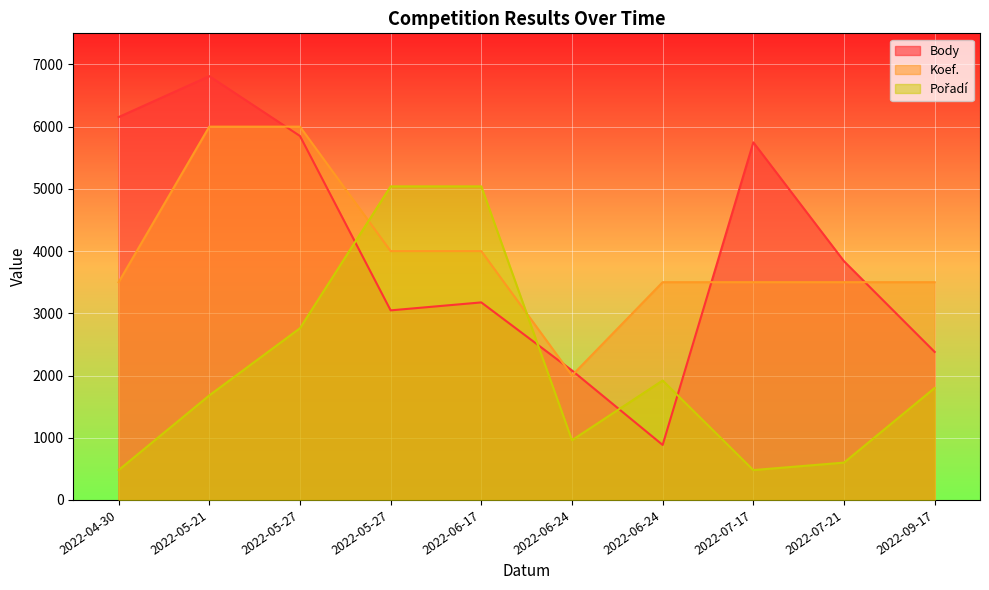

What is the average value of the Body series?

3997